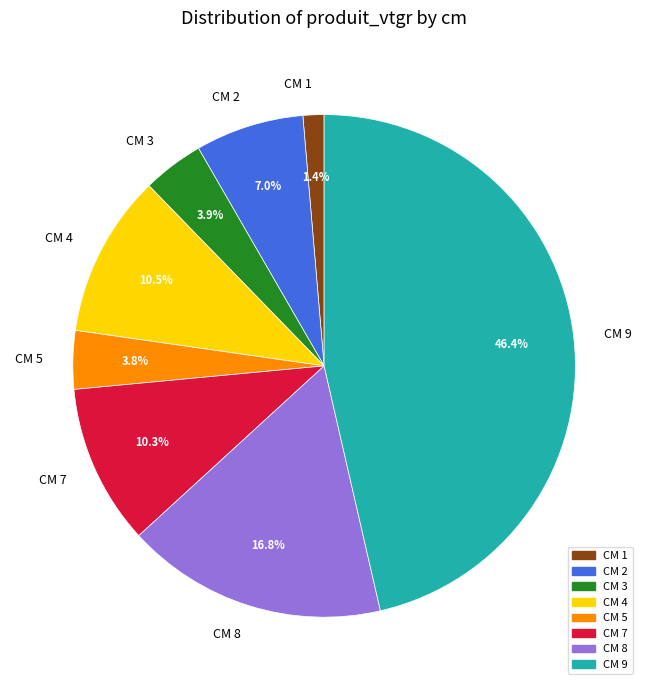

Combined, what portion of the pie is CM 2 and CM 7?

17.3%